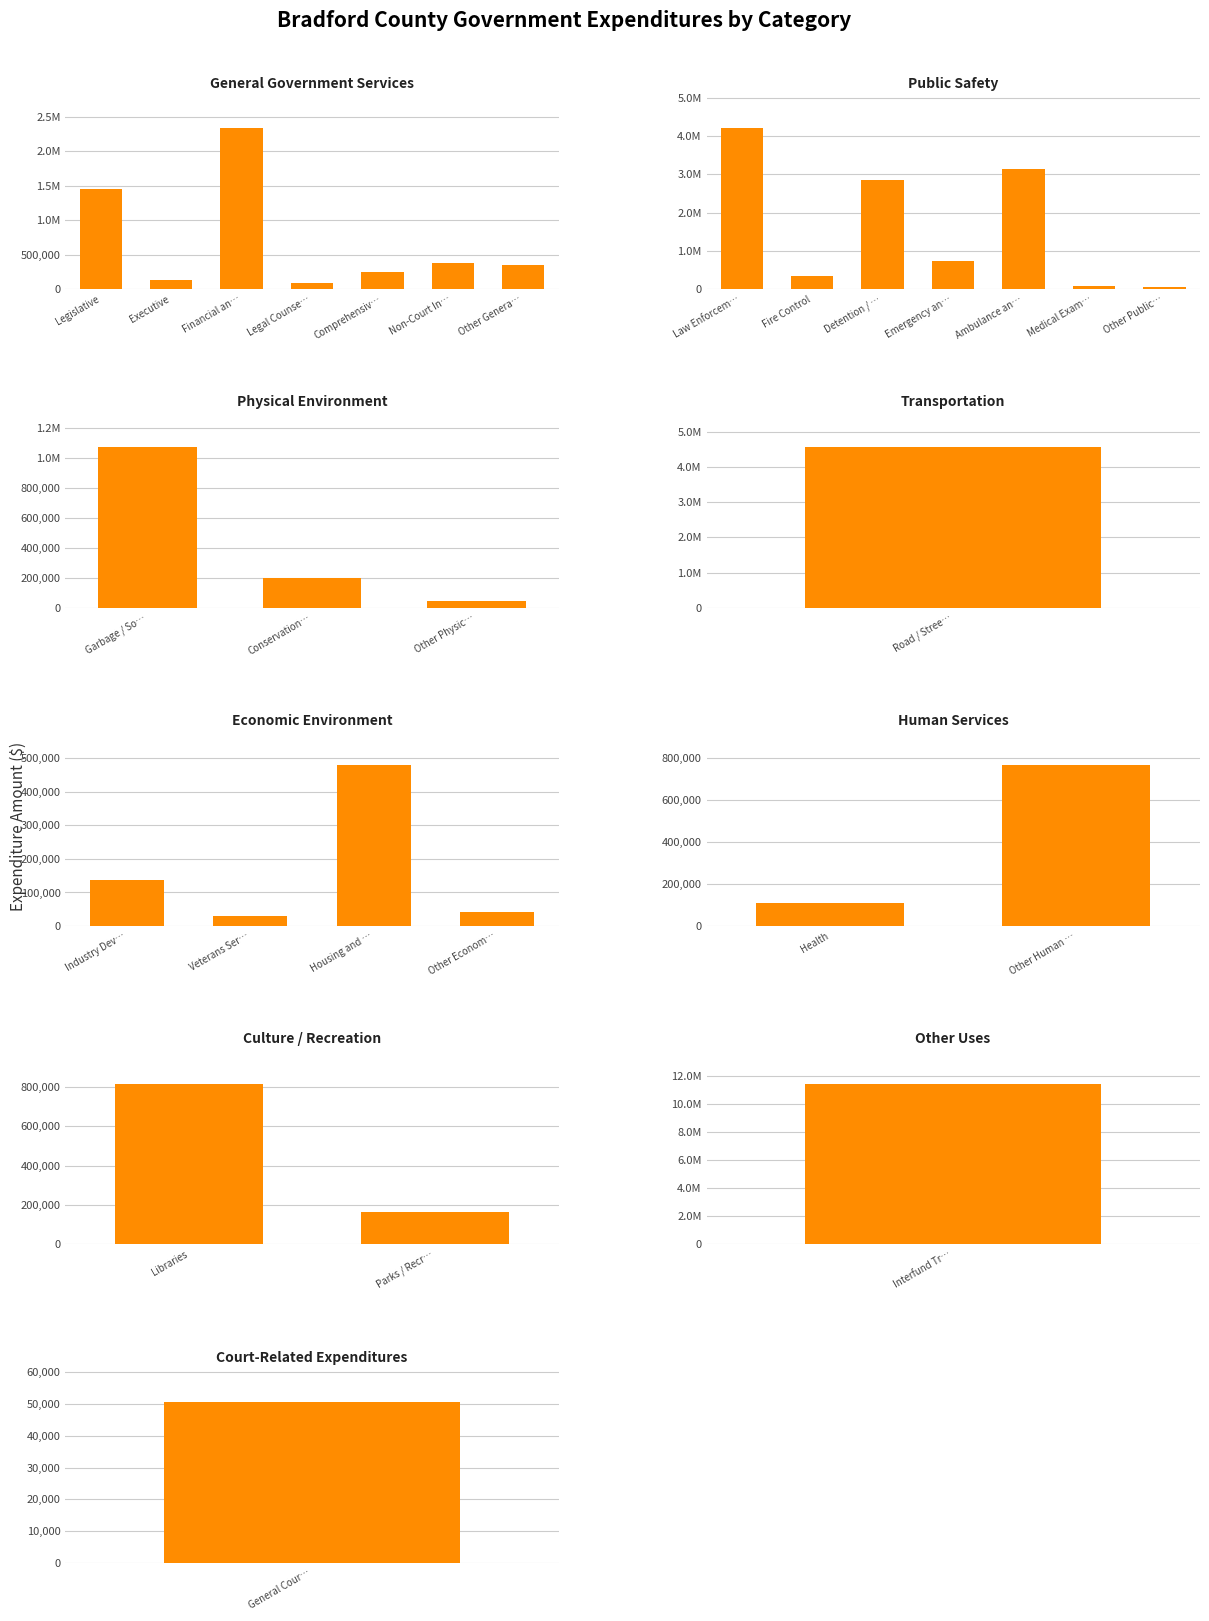

At which category does the chart reach its peak across all series?

Other Uses